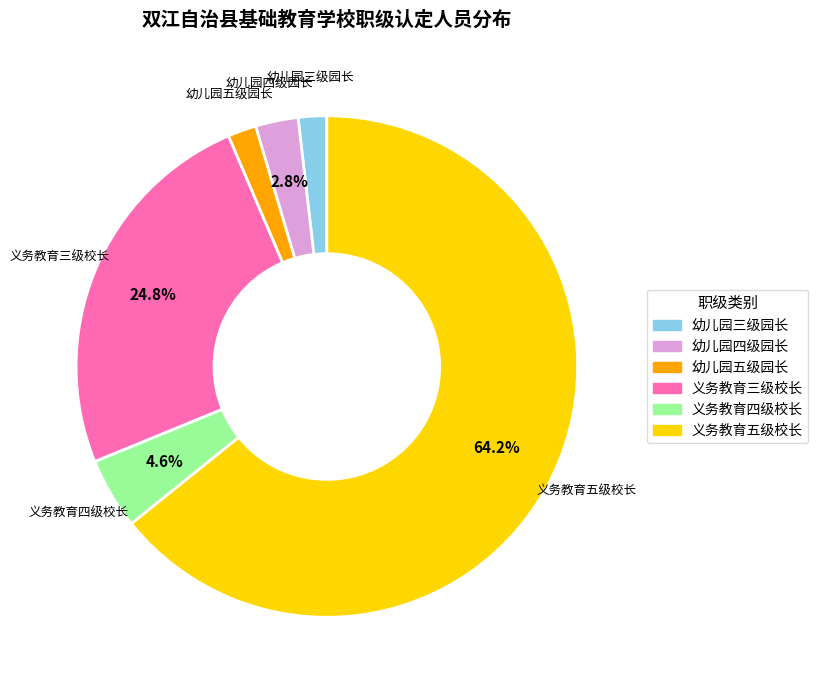

To the nearest percent, what is the difference between the largest and smallest slice percentages?

62%